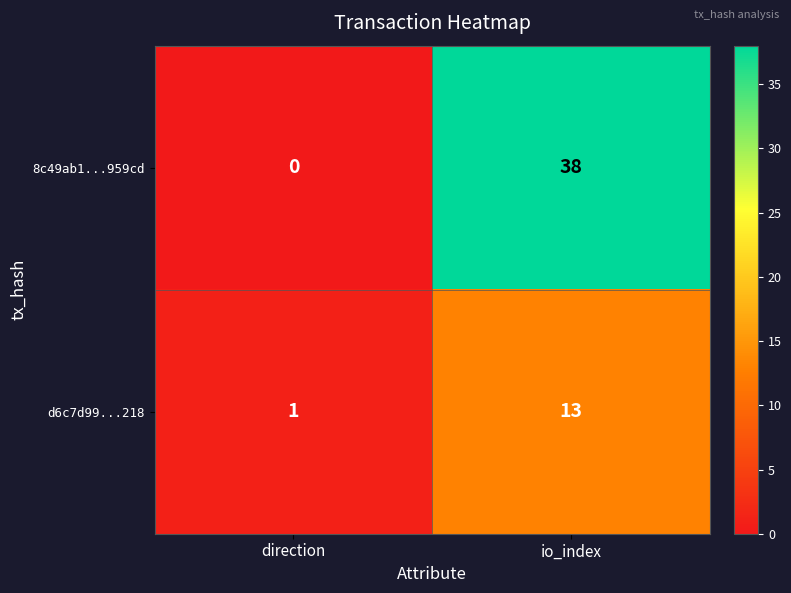

What is the difference between the highest and lowest values at io_index?

25